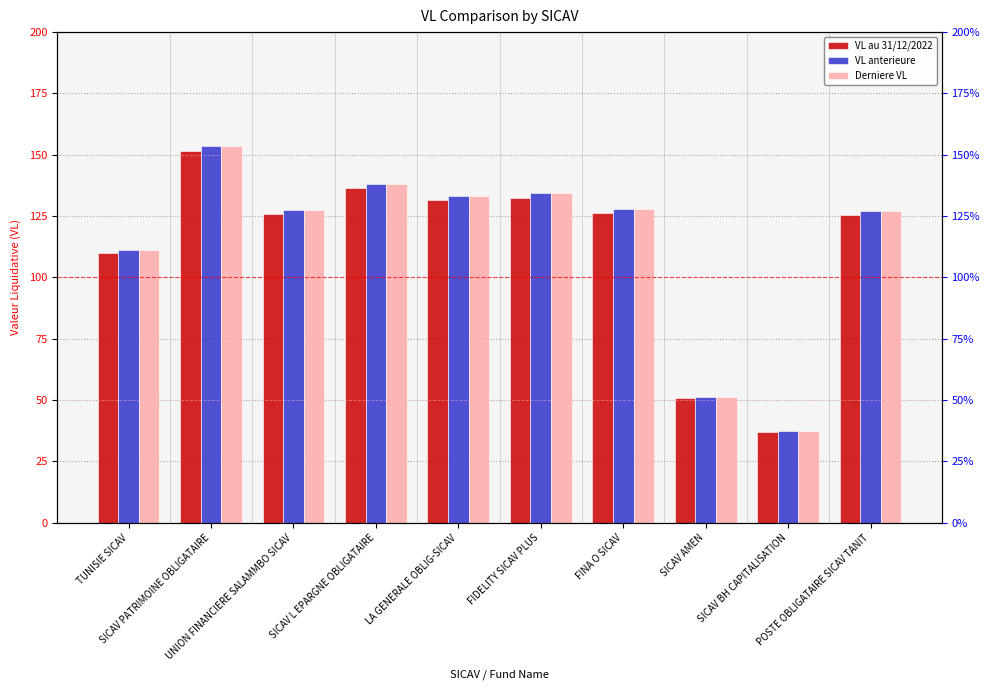

At SICAV L EPARGNE OBLIGATAIRE, list the series in order from smallest to largest.

VL au 31/12/2022, VL anterieure, Derniere VL